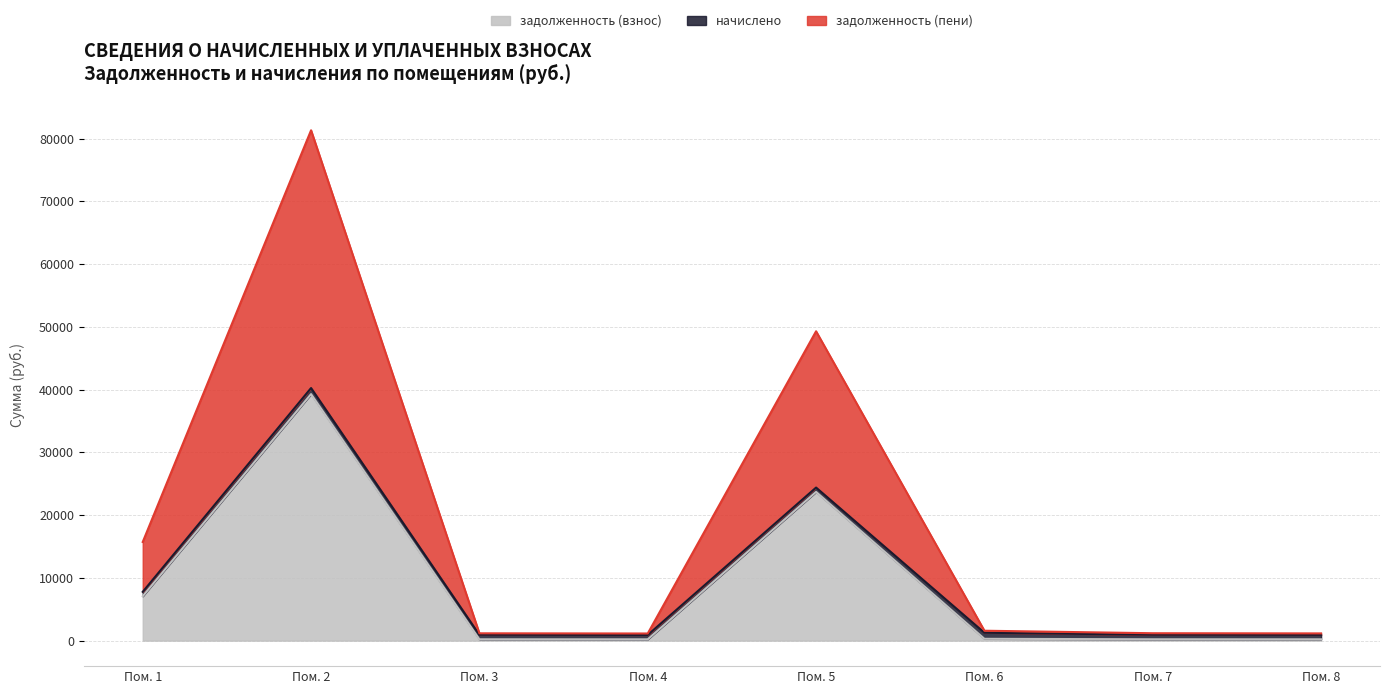

The value of задолженность (взнос) at Пом. 2 is 13451.3. True or false?

False